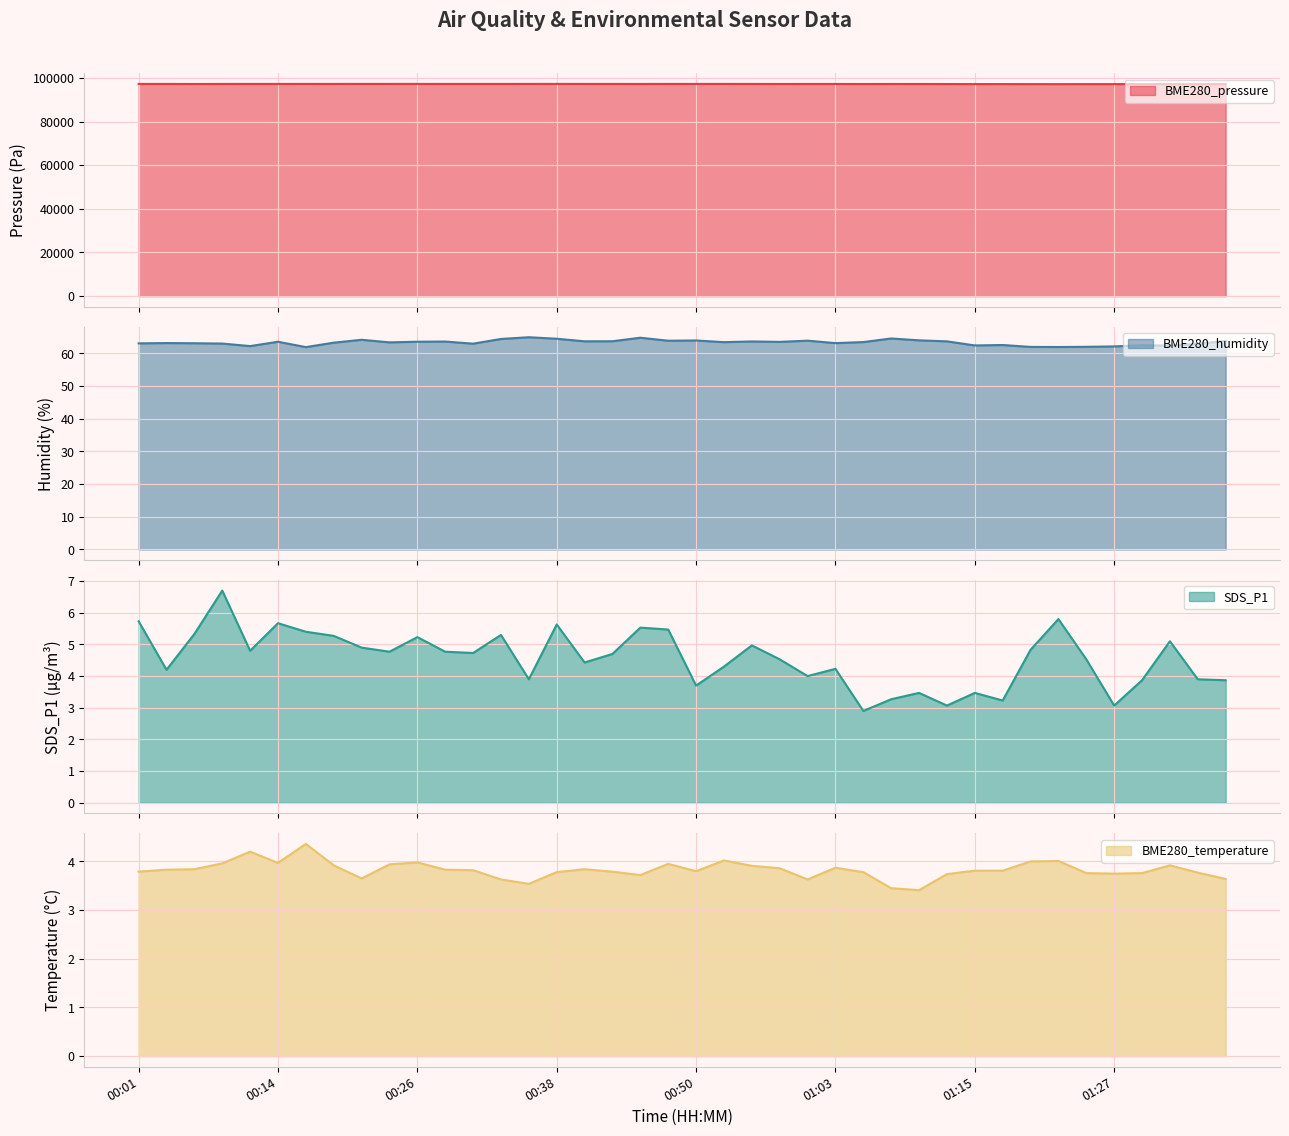

True or false: BME280_humidity has more than 0 points higher than both neighbors.

True